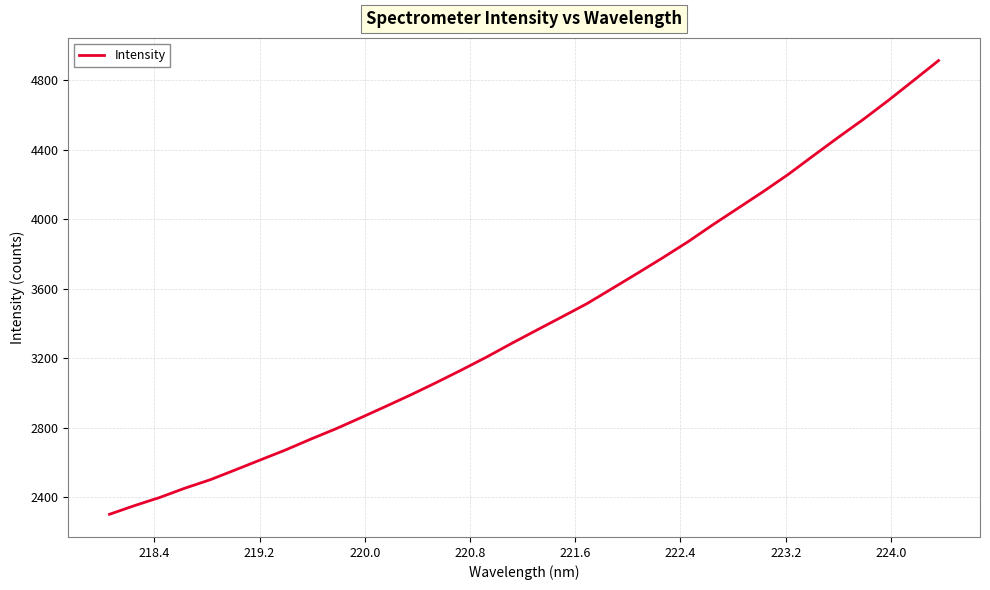

What is the difference between the maximum and minimum values?

2613.6